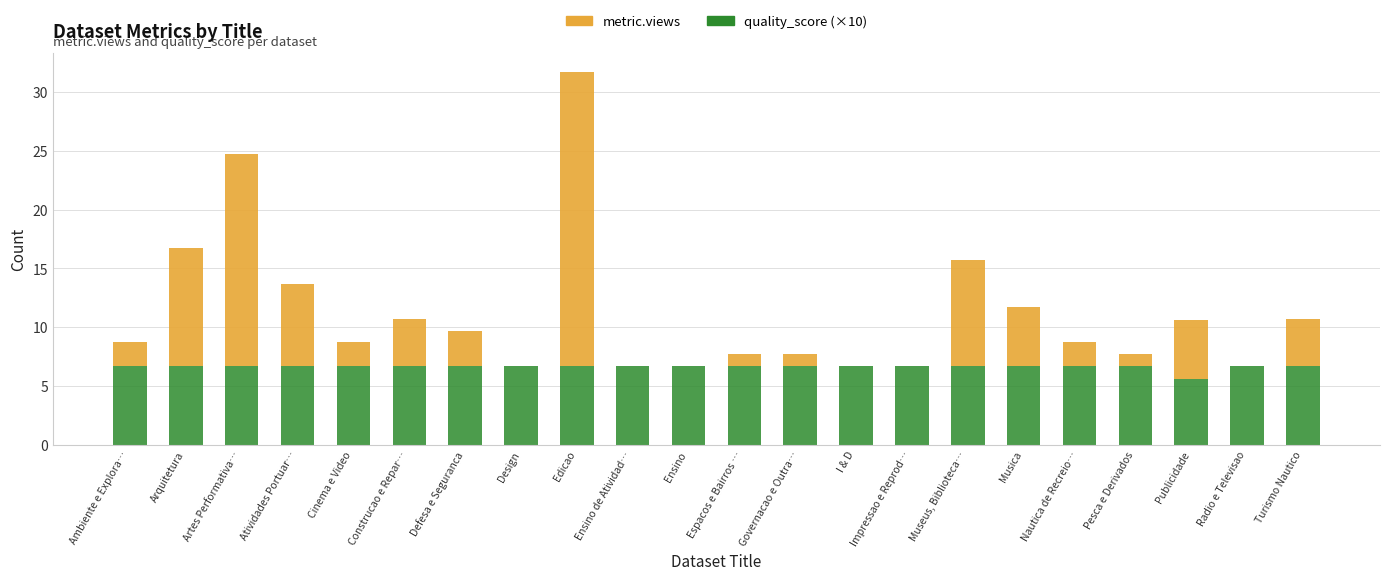

Where is quality_score (×10) nearest to the value 6?

Publicidade